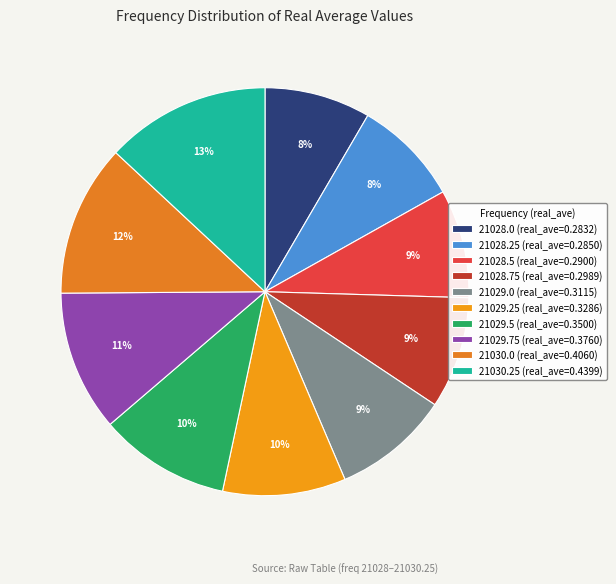

How many segments does this pie chart have?

10